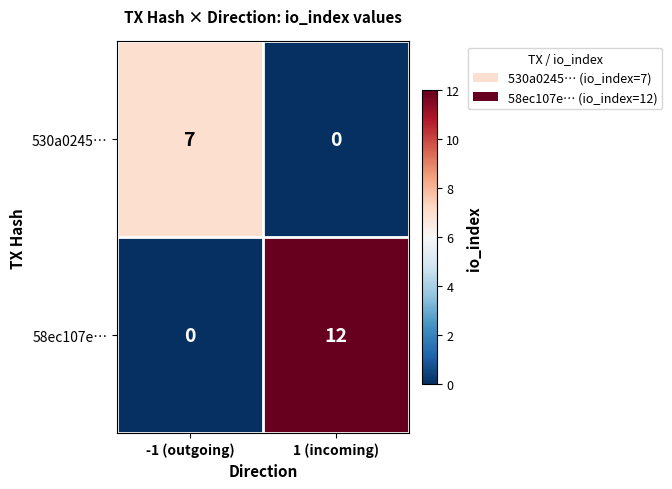

What is the total value across all series at -1 (outgoing)?

7